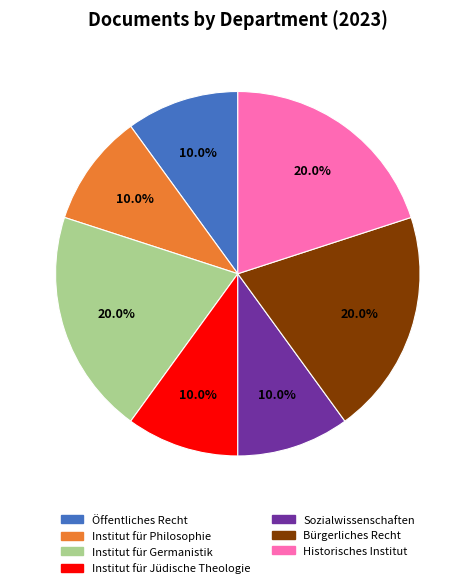

Do Institut für Philosophie and Bürgerliches Recht together represent more than half of the pie?

No